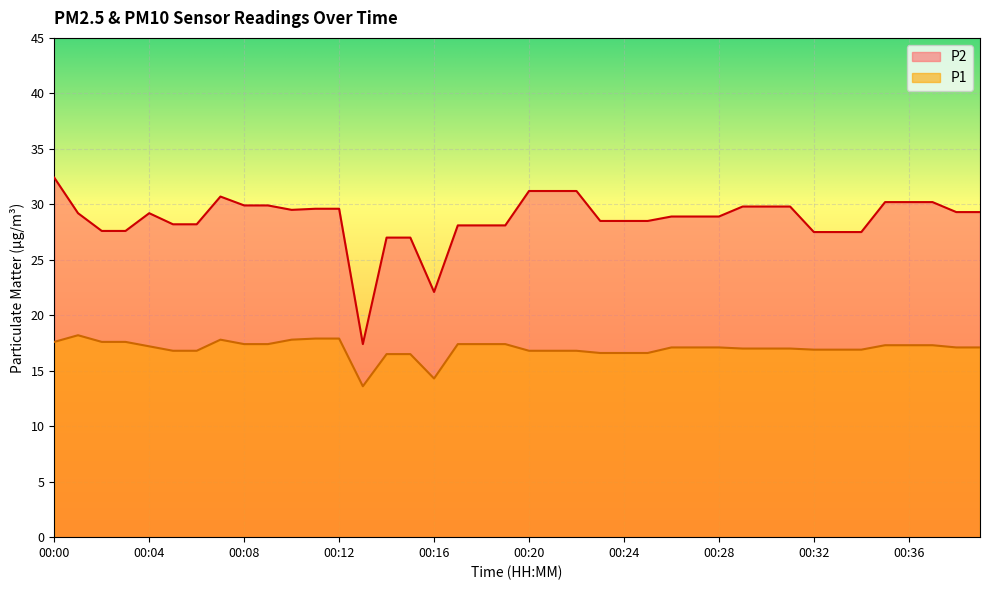

True or false: P1 has a value of 17.9 at 00:11.

True